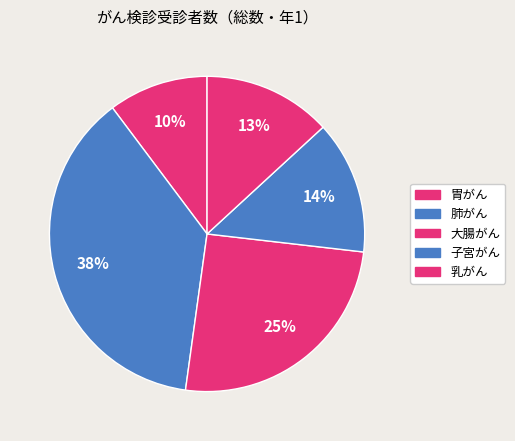

Count the number of slices in the pie.

5